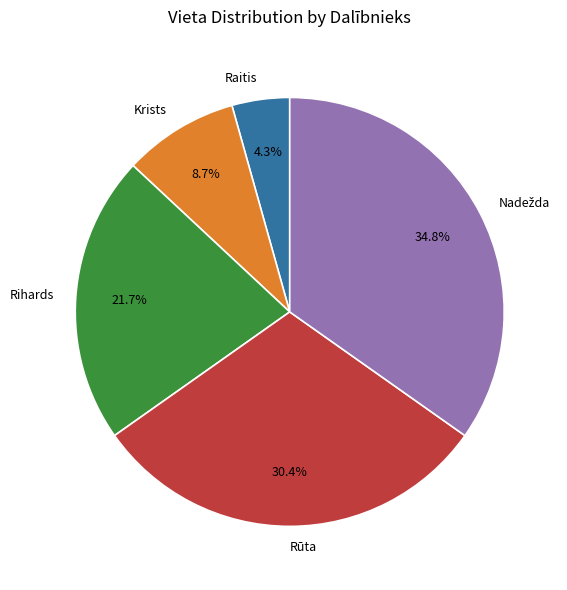

What is the ratio of the value at Krists to the value at Rihards?

0.4